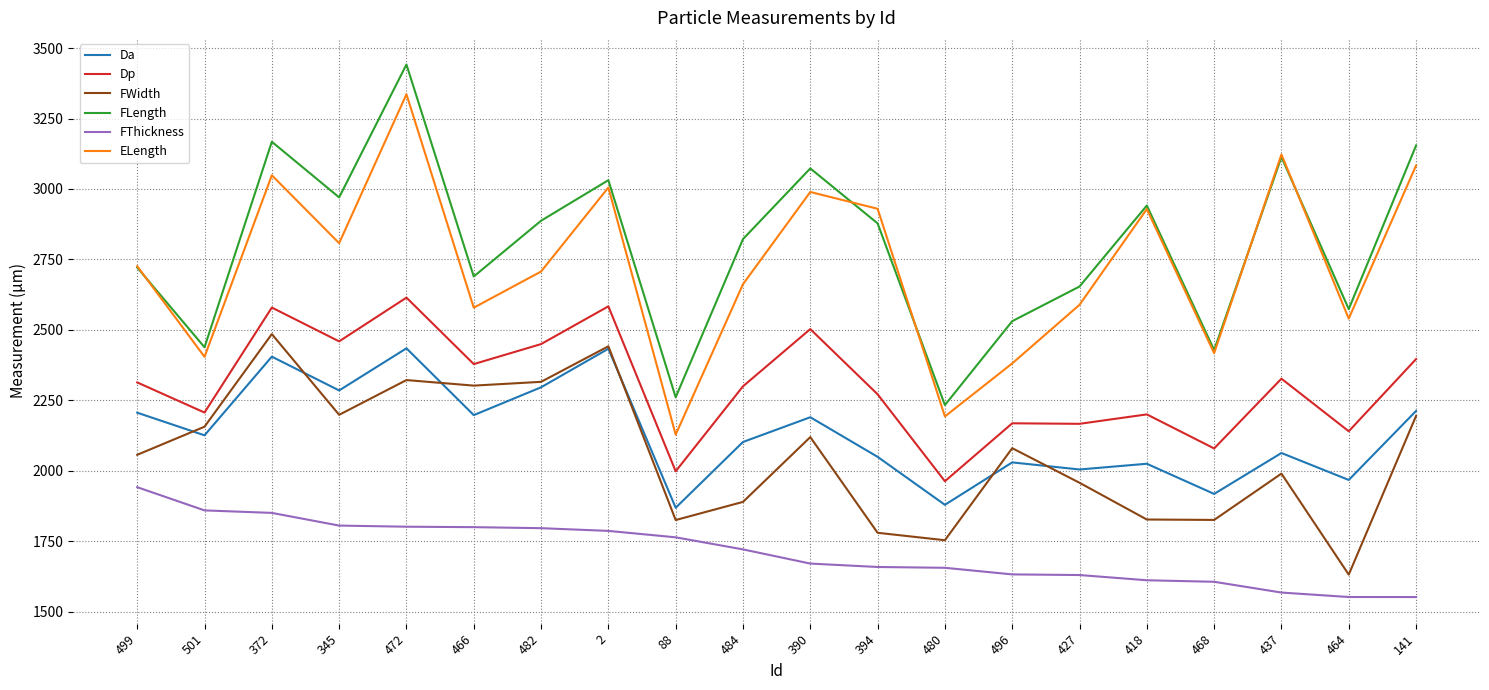

Is the value of FLength at 466 greater than the value of FThickness at 394?

Yes